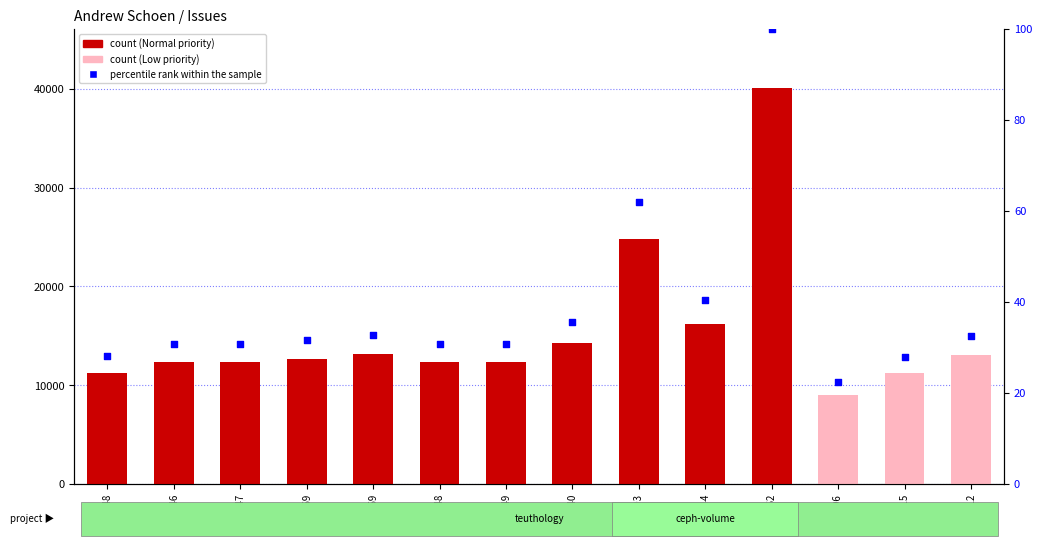

Which series reaches the minimum Y coordinate?

percentile rank within the sample